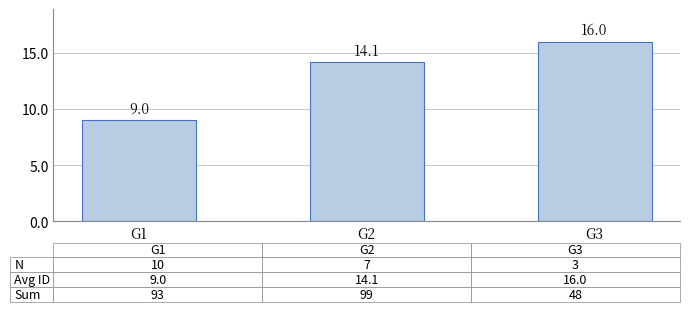

Reading left to right, list all the values displayed in this chart.

G1=9.0	G2=14.1	G3=16.0